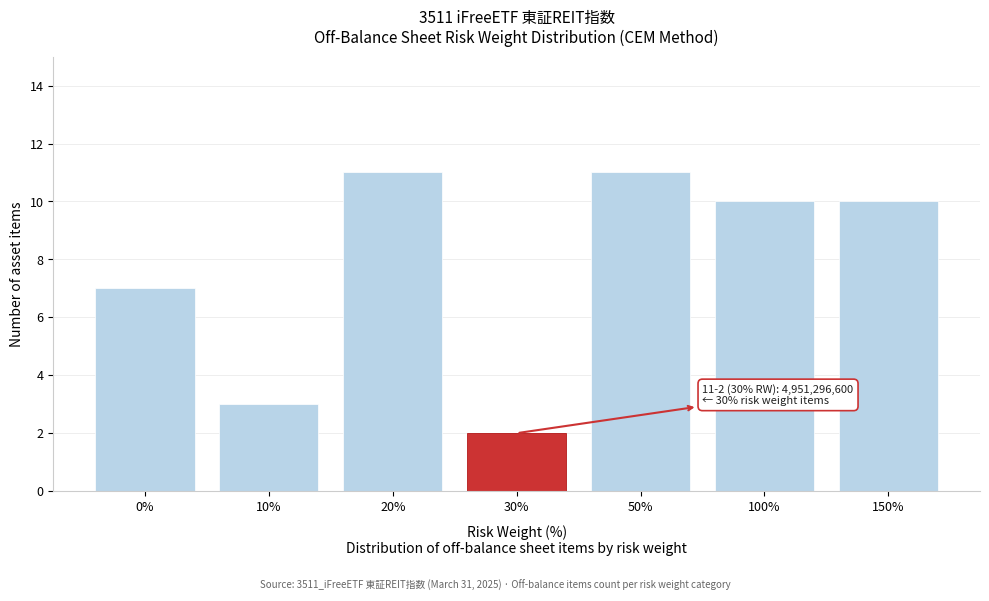

Reading left to right, what are all the values shown in this chart?

0%=7	10%=3	20%=11	30%=2	50%=11	100%=10	150%=10